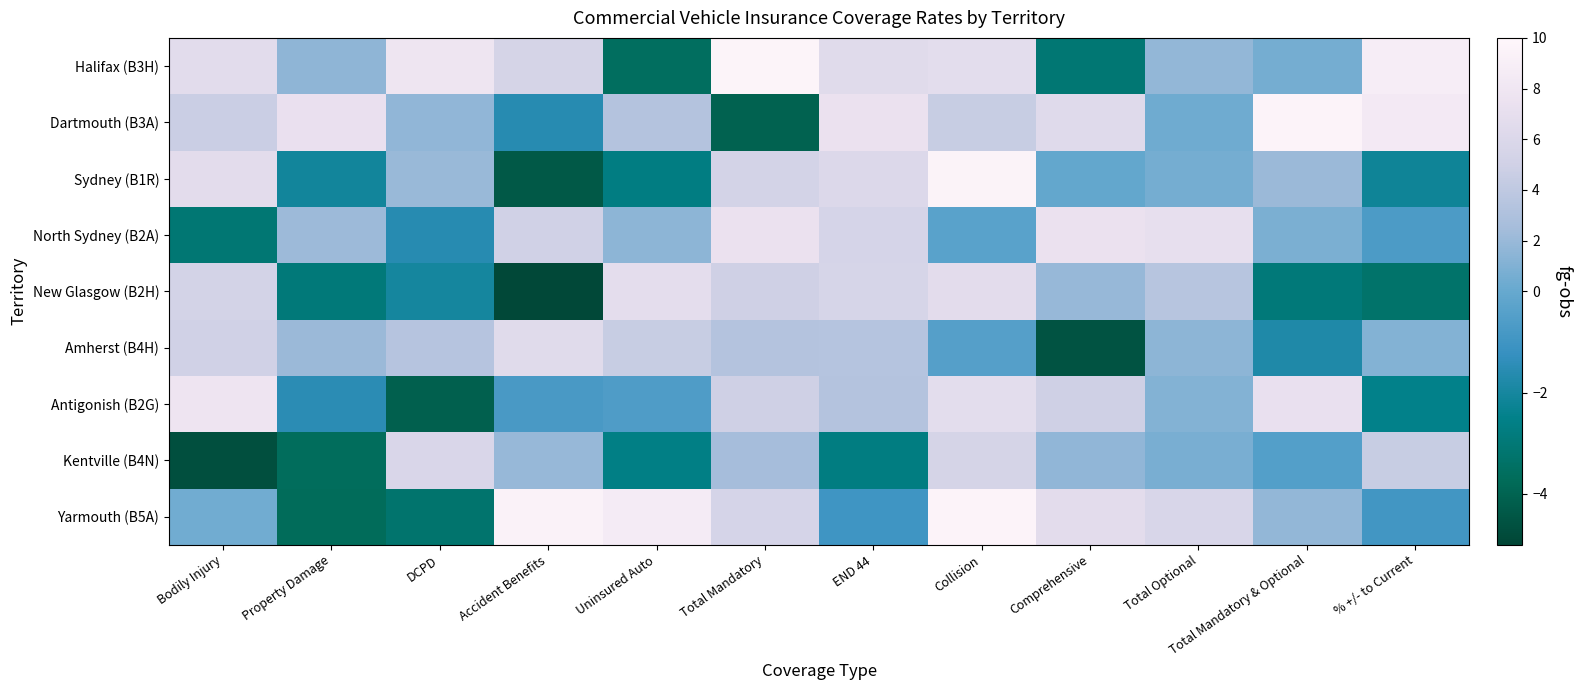

Count the number of data series in this chart.

9